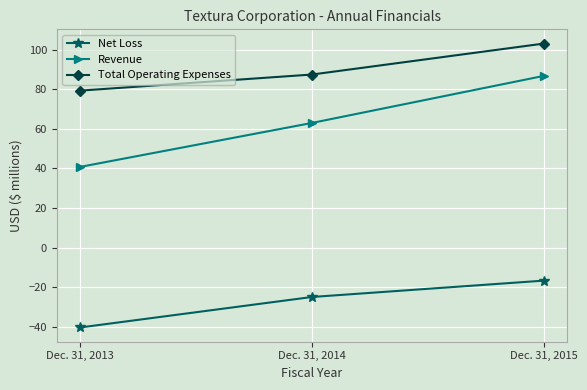

At which category is the sum across all series the highest?

Dec. 31, 2015